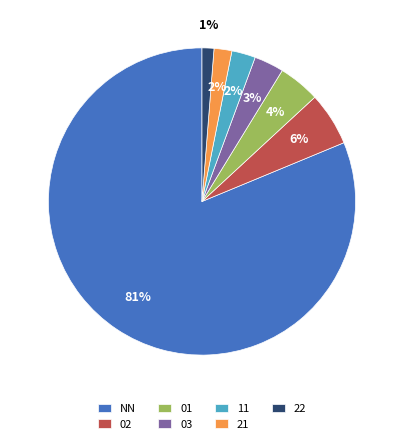

How many slices are in this pie chart?

7